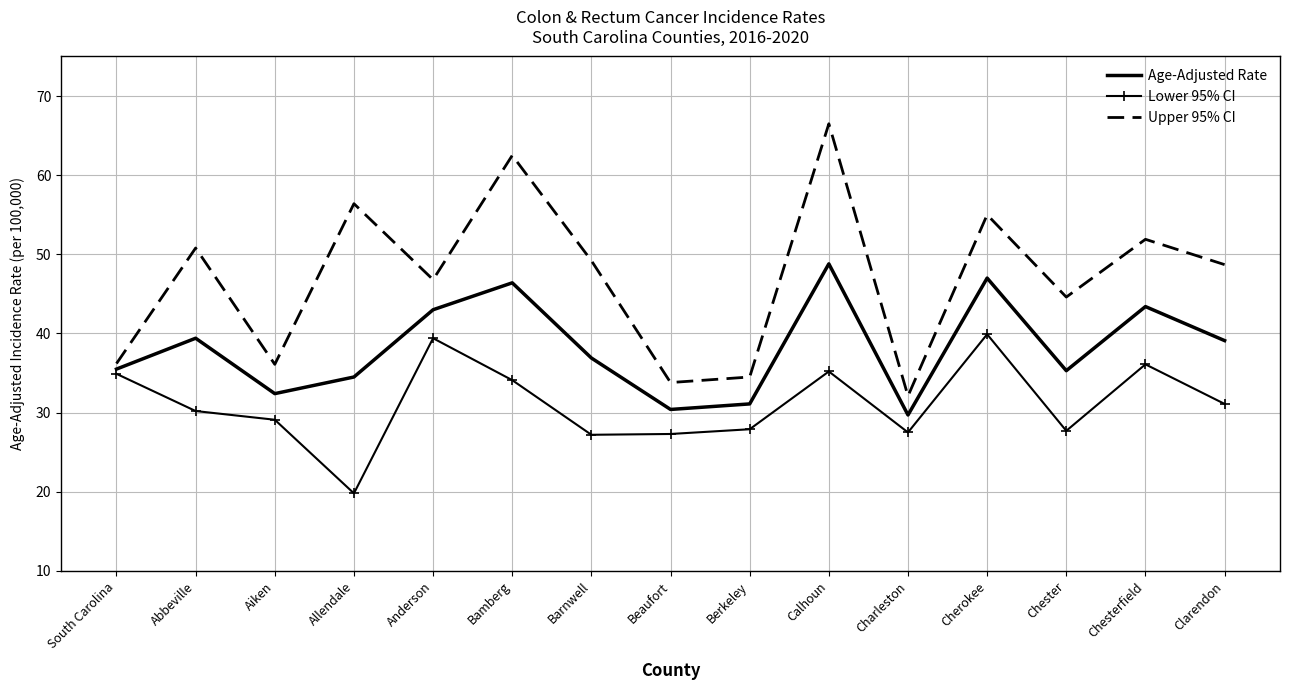

At which label does Upper 95% CI first exceed 48?

Abbeville